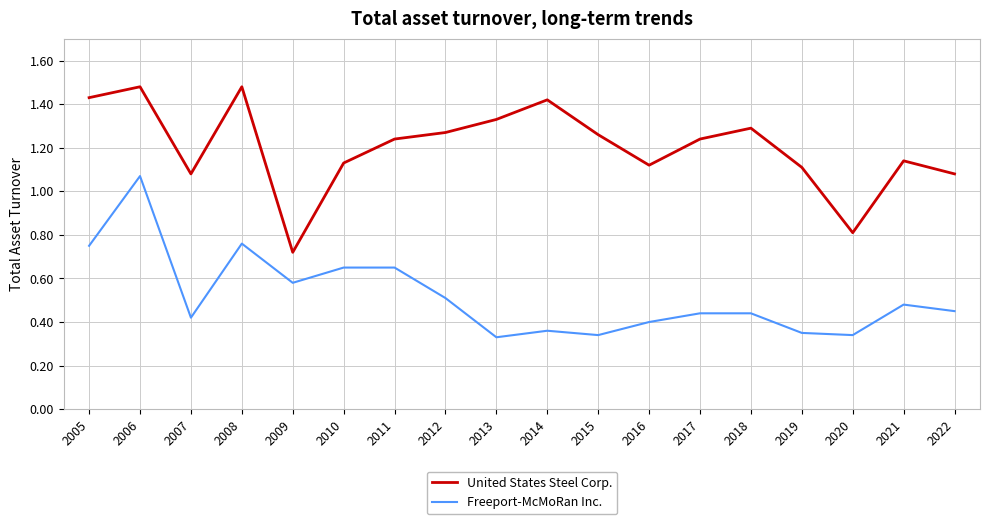

True or false: United States Steel Corp. and Freeport-McMoRan Inc. cross at least once.

False